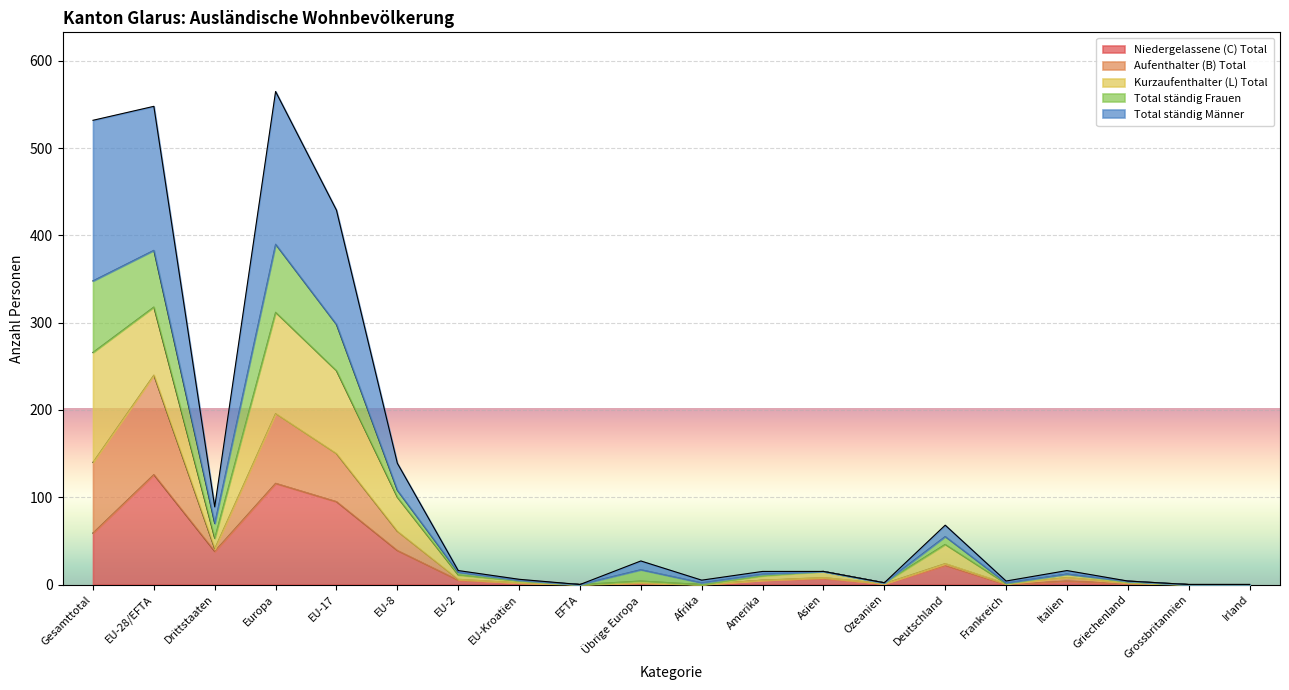

True or false: Niedergelassene (C) Total has a value of 1 at EU-Kroatien.

False